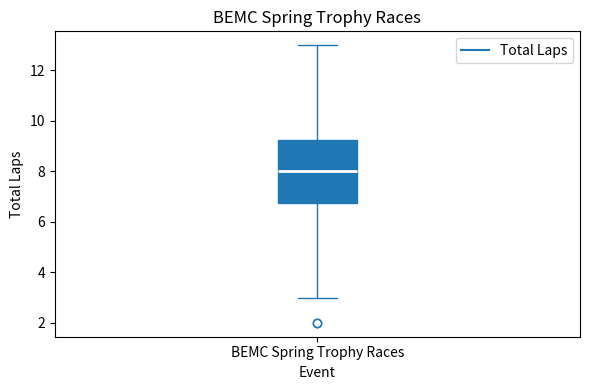

Read this box plot against the y-axis: the position of the median line, the range covered by the box, and the ends of both whiskers. The values are not printed on the chart, so give them approximately, as read against the axis.

median 8.0, box 6.8 to 9.2, whiskers 3.0 to 13.0